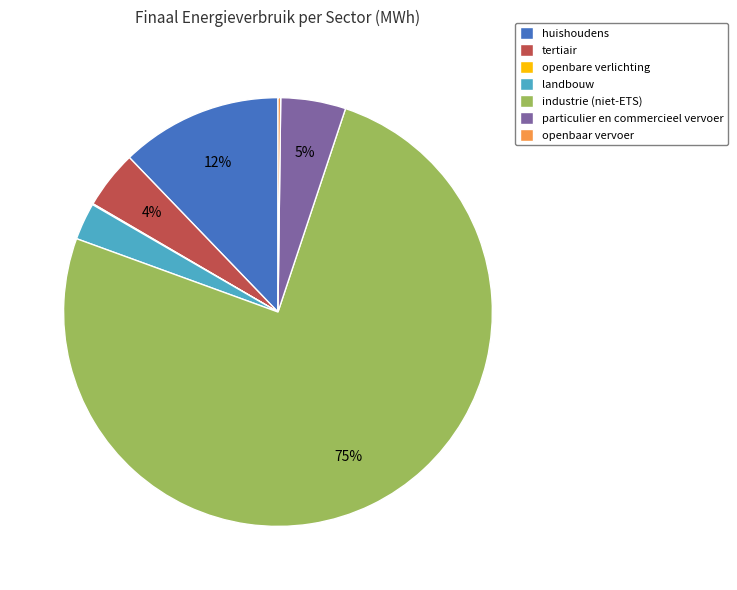

Is industrie (niet-ETS) the majority of the pie?

Yes